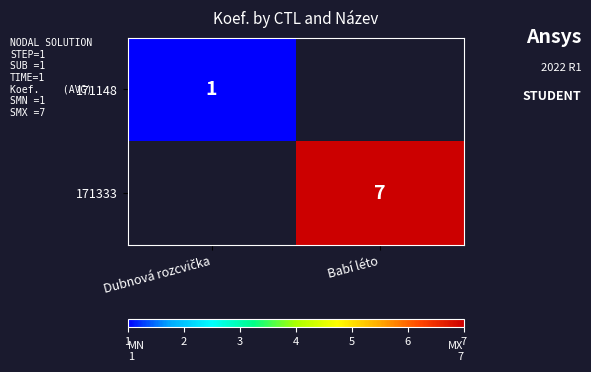

True or false: 171333 has a value of 7 at Babí léto.

True